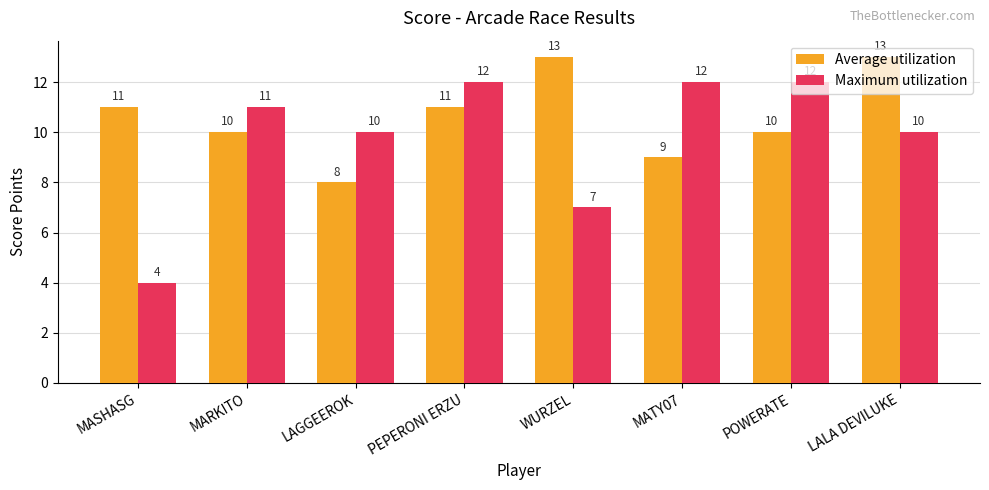

What position from the left is MARKITO?

2